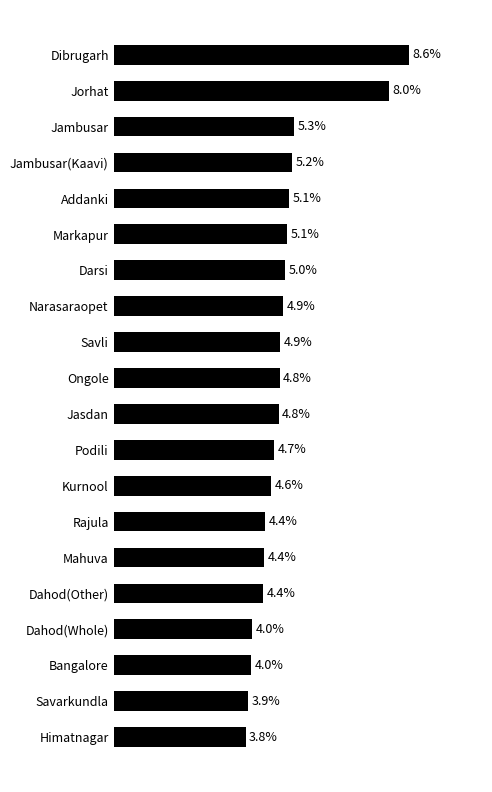

Which has a higher value, Markapur or Dibrugarh?

Dibrugarh